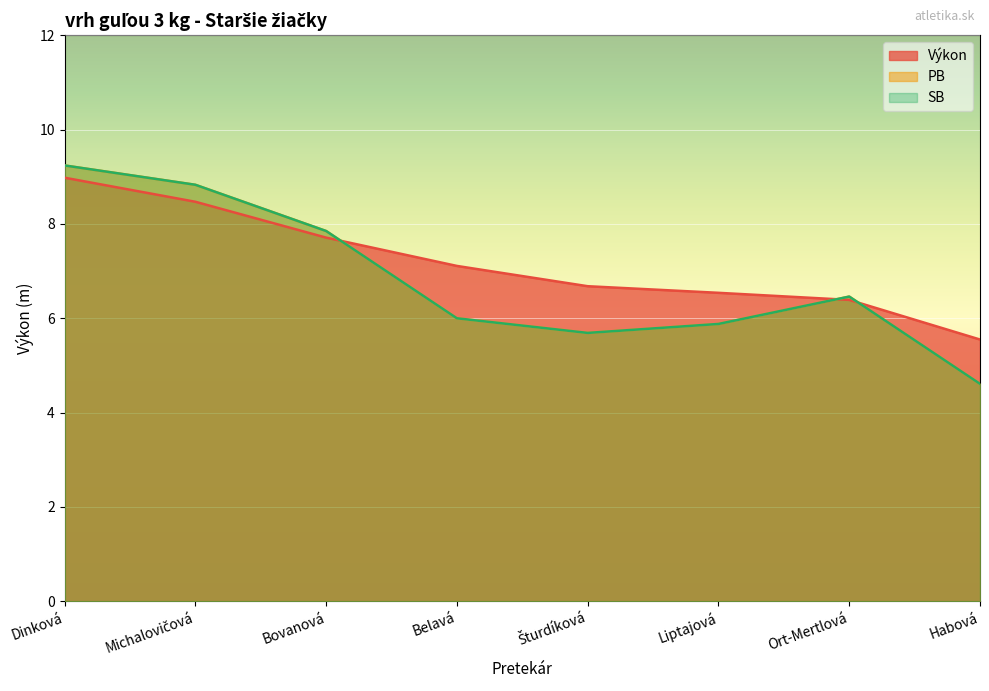

At which label does SB reach its peak?

Dinková